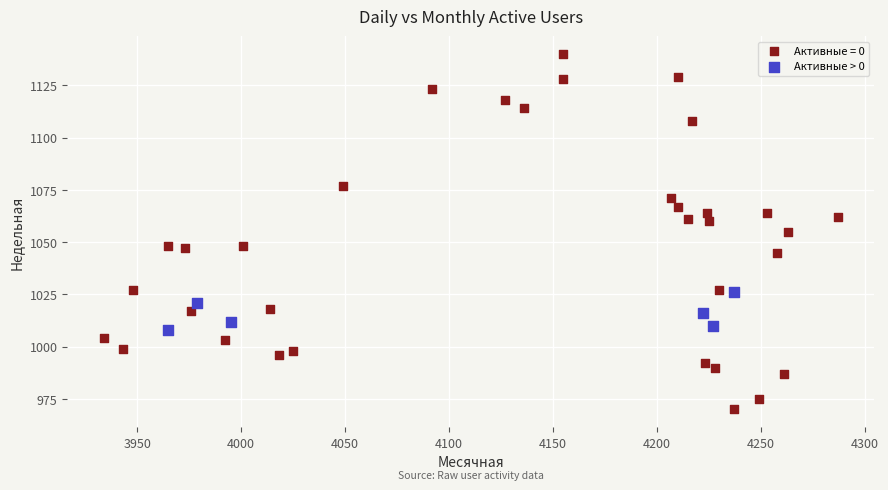

Which series has the widest spread of Y values?

Активные = 0